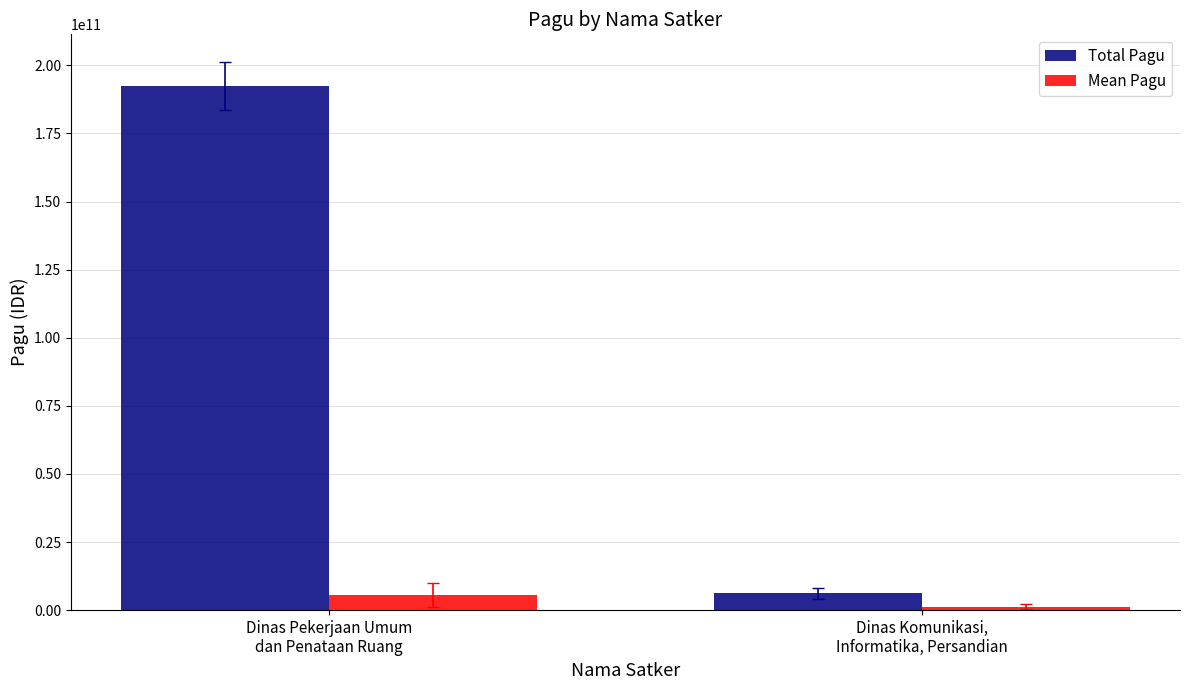

Which series has the widest spread of values?

Total Pagu